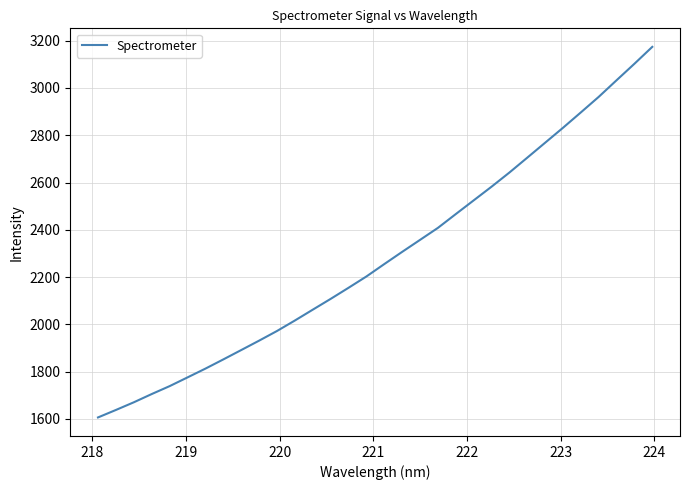

How many lines are shown in the chart?

1